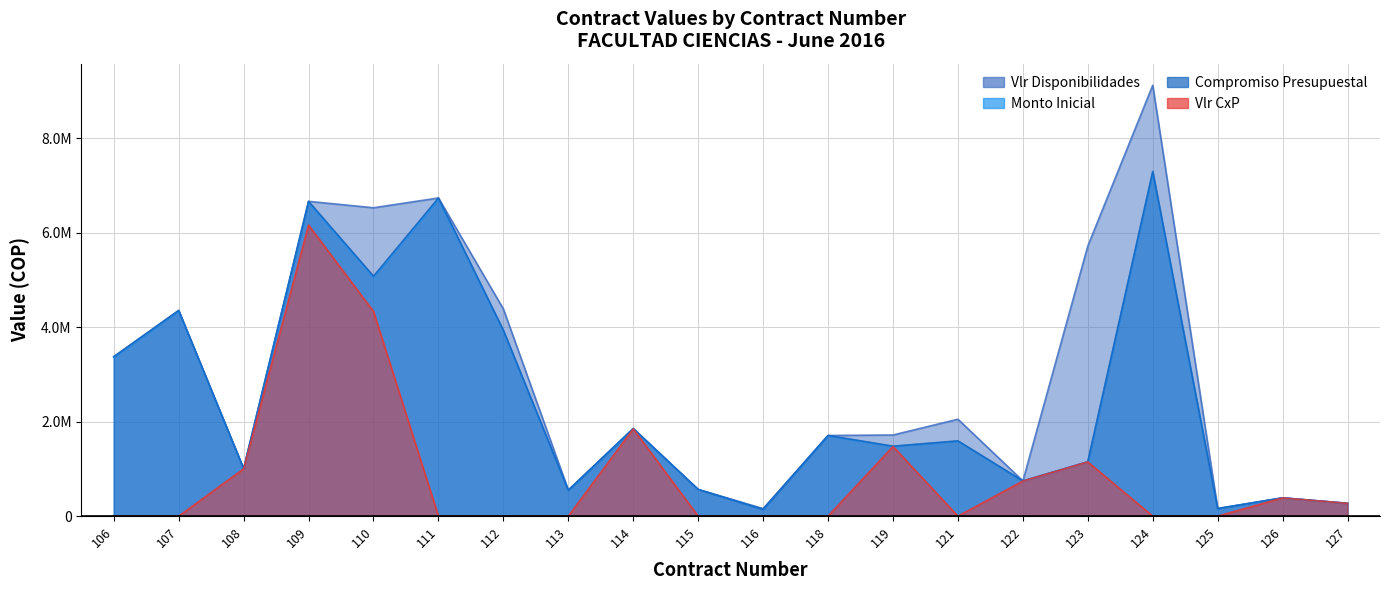

How many lines are shown in the chart?

4